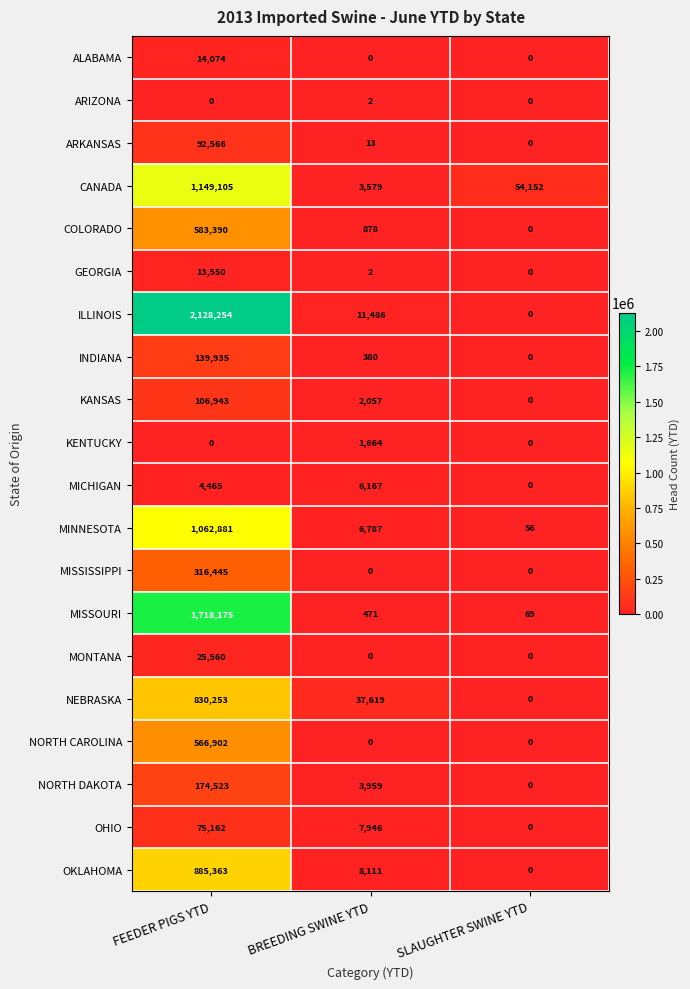

What is the difference between the highest and lowest values at FEEDER PIGS YTD?

2128254